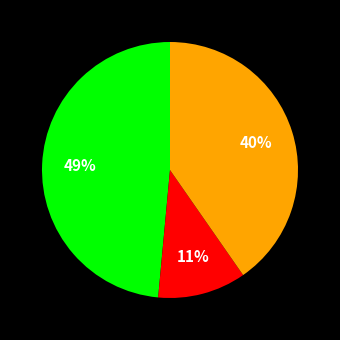

Is there any slice that represents more than half of the pie?

No